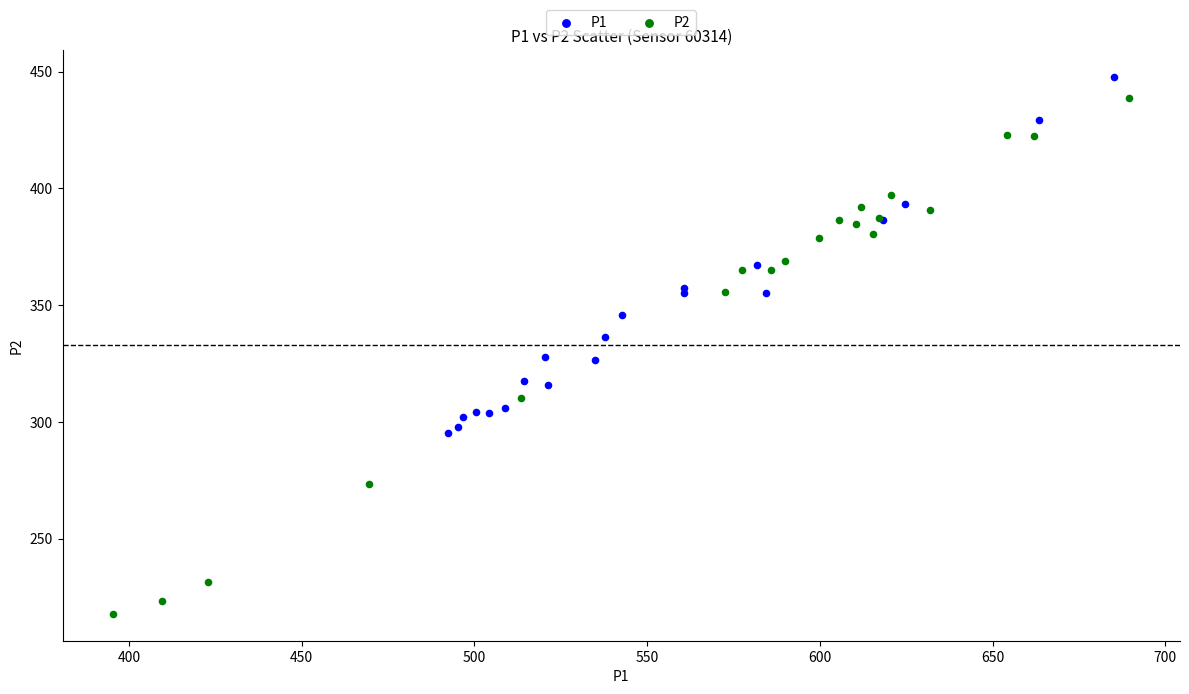

Which series reaches the maximum Y coordinate?

P1